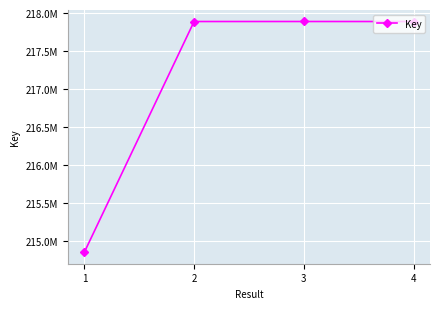

Does the chart have visible grid lines?

Yes